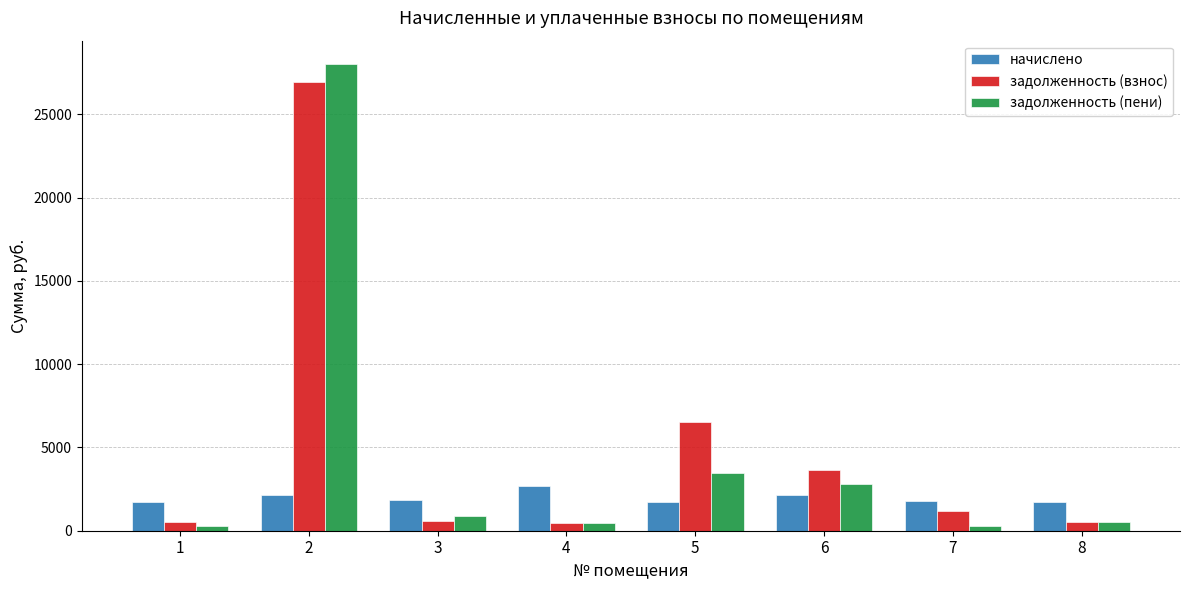

What is the difference between the highest and lowest values at 7?

1476.0